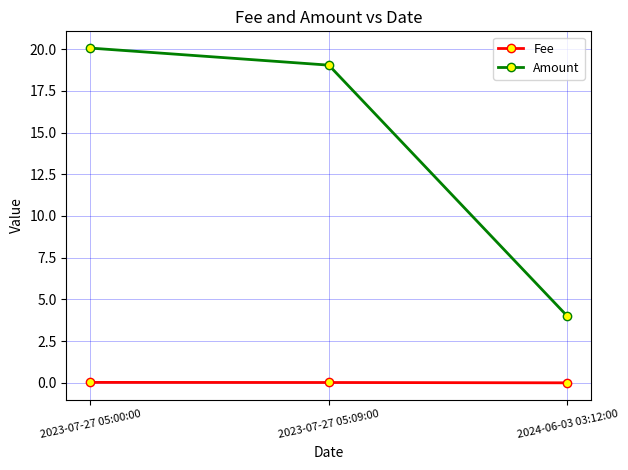

What are all the series names shown in the legend?

Fee, Amount